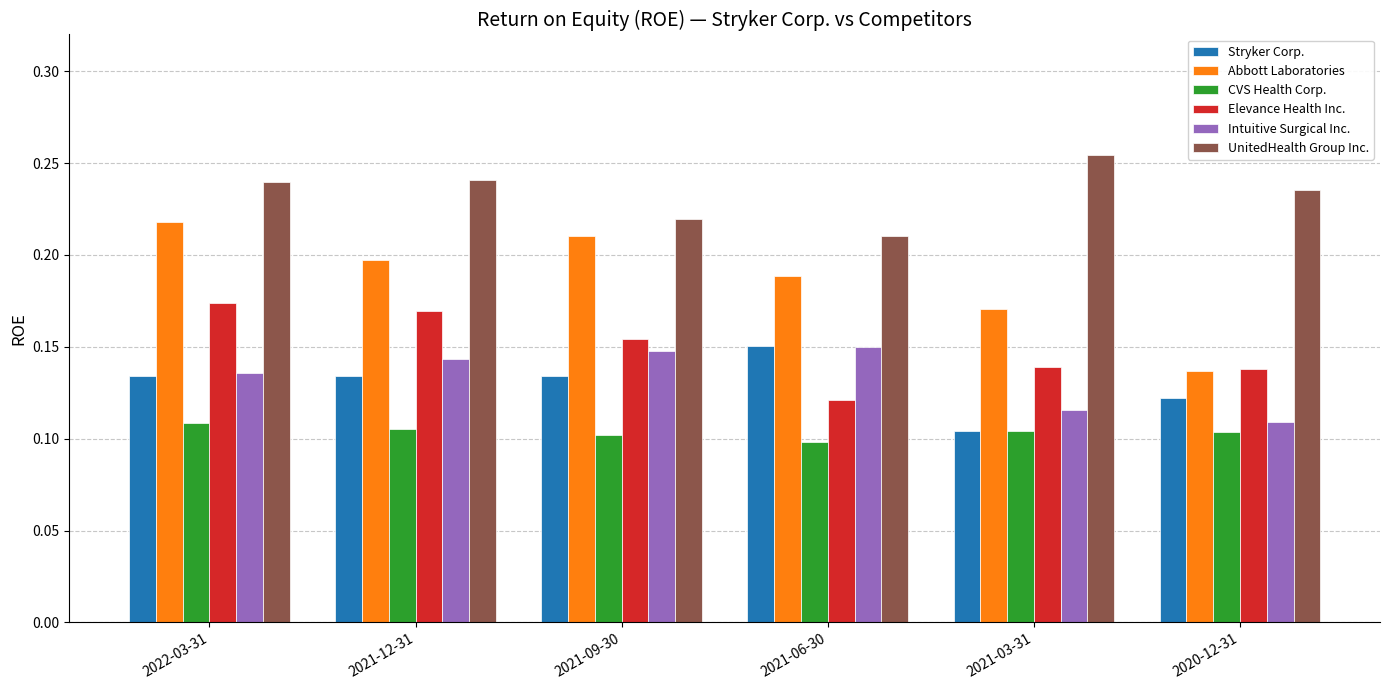

The value of CVS Health Corp. at 2021-09-30 is 0.1. True or false?

True